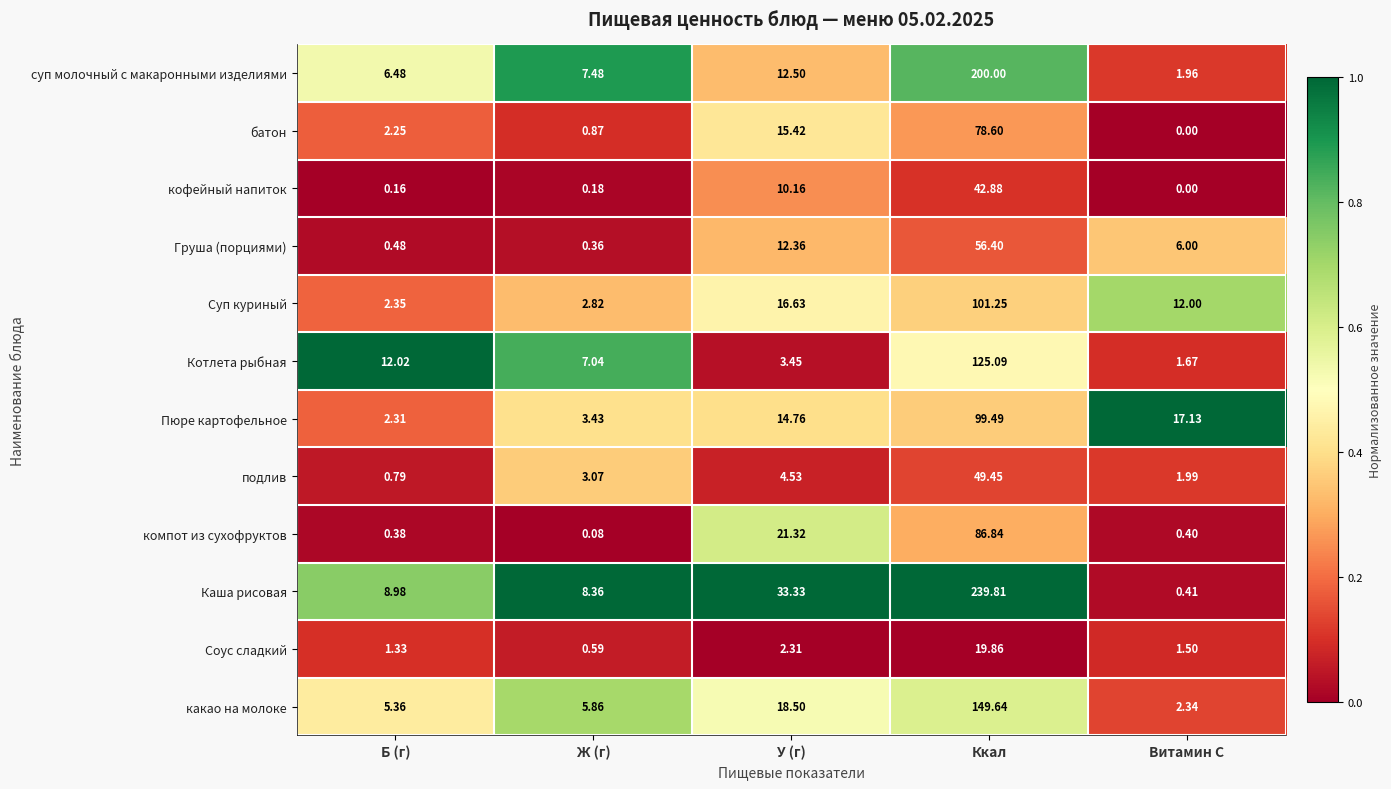

Is the value of Соус сладкий at Ж (г) greater than the value of компот из сухофруктов at Б (г)?

Yes